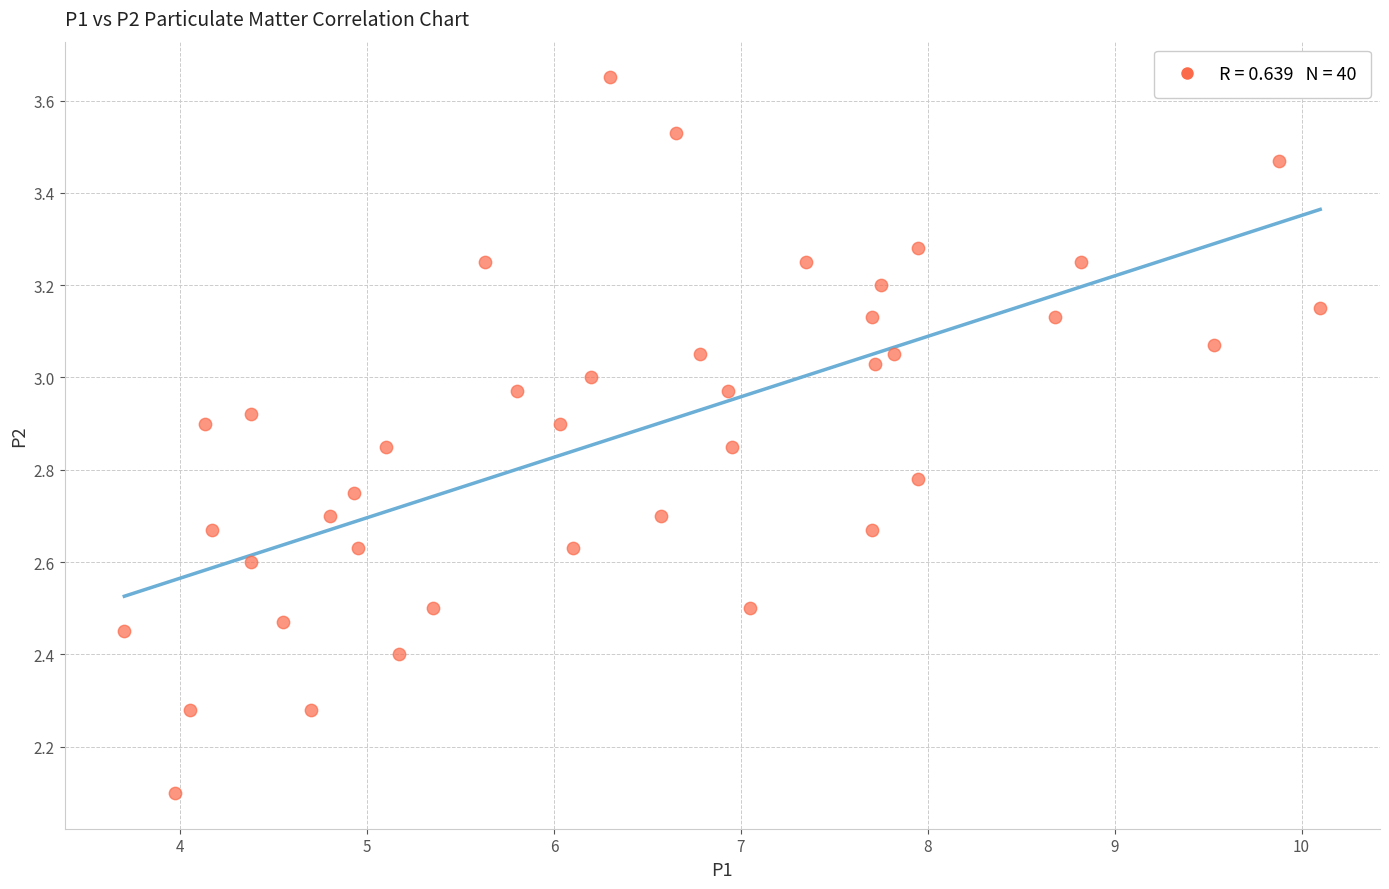

What is the range of X values (max minus min)?

6.4